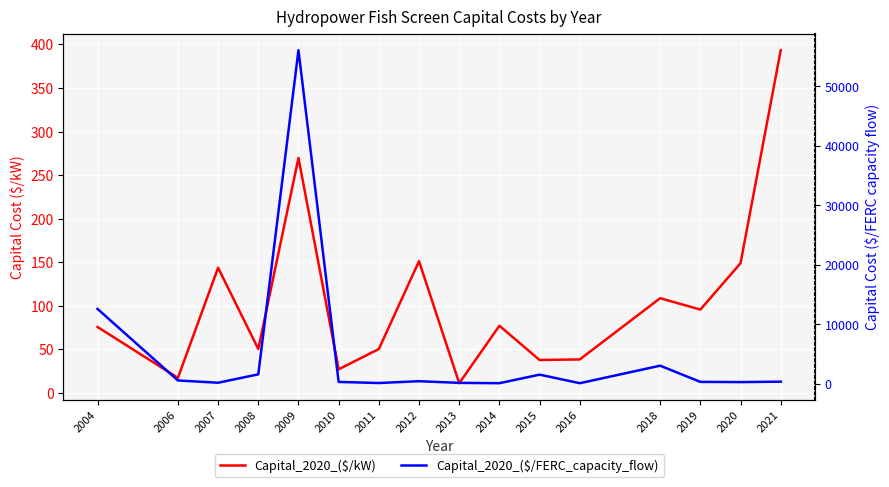

Reading right to left, transcribe all the data shown in this chart.

Capital_2020_($/kW): 2021=393.3	2020=148.9	2019=95.7	2018=108.8	2016=38.5	2015=37.8	2014=77.2	2013=11.2	2012=151.2	2011=50.4	2010=27.1	2009=269.7	2008=50.4	2007=143.7	2006=17.3	2004=75.7
Capital_2020_($/FERC_capacity_flow): 2021=315.5	2020=242.8	2019=278.8	2018=3004.7	2016=55.1	2015=1498.6	2014=58.6	2013=112.1	2012=393.2	2011=87.9	2010=271.2	2009=56105.7	2008=1546.3	2007=135.5	2006=518.3	2004=12557.6